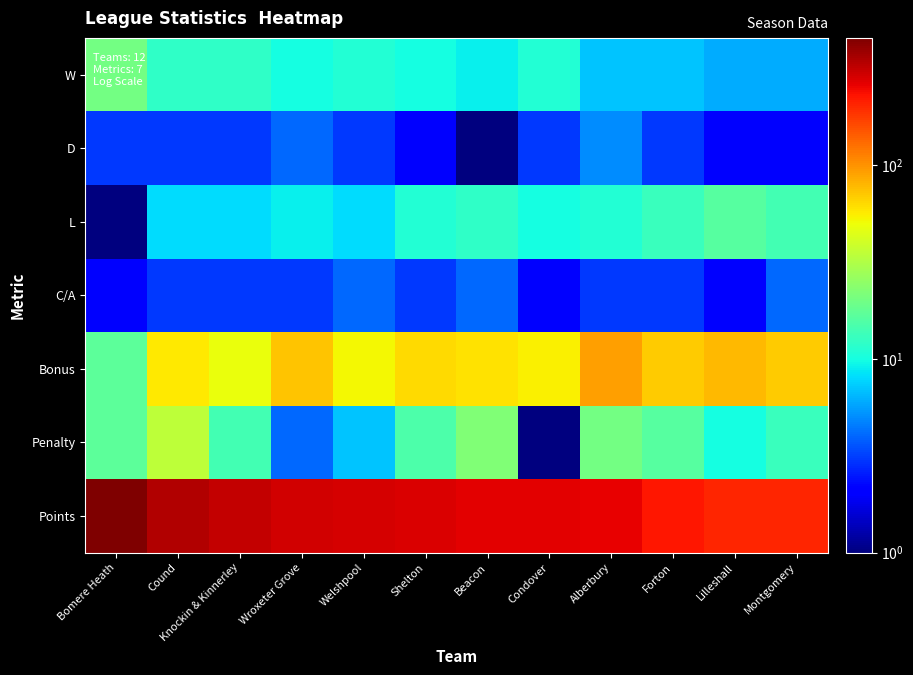

Which series has the largest total across all categories?

Points